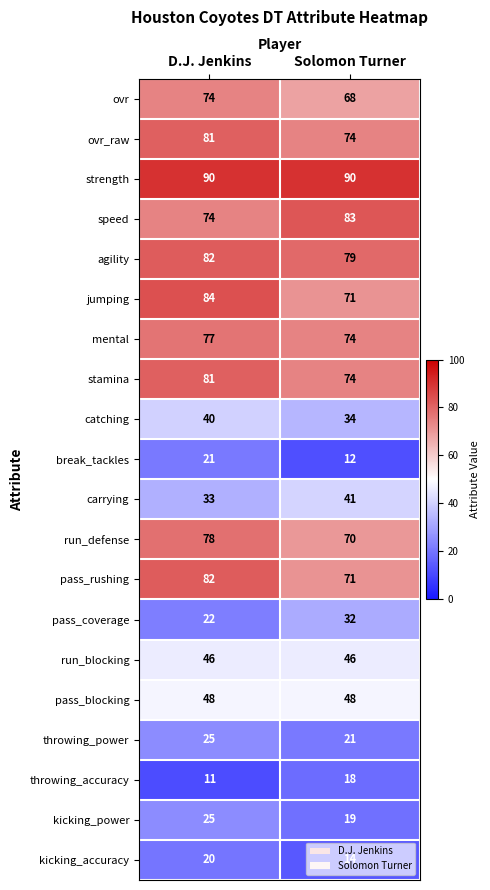

Is it true that kicking_power equals 4 at Solomon Turner?

False